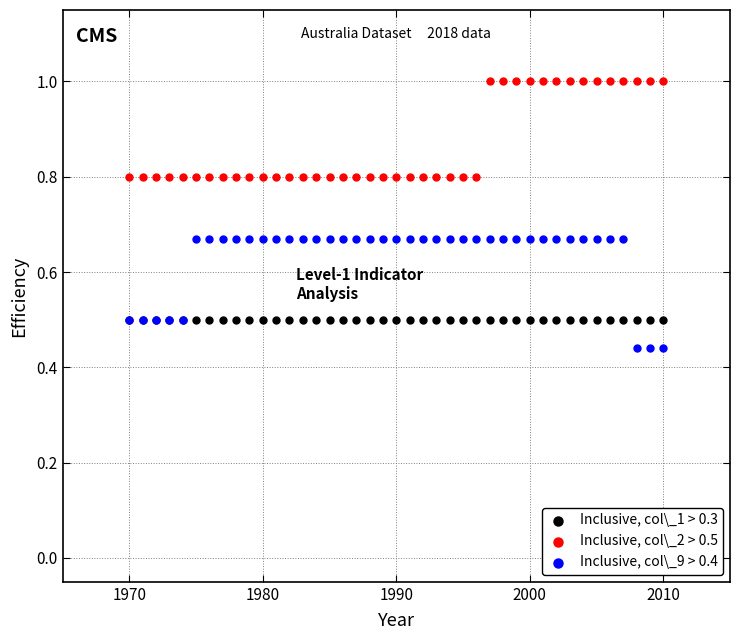

What are all the series names shown in the legend?

Inclusive, col\_1 > 0.3, Inclusive, col\_2 > 0.5, Inclusive, col\_9 > 0.4